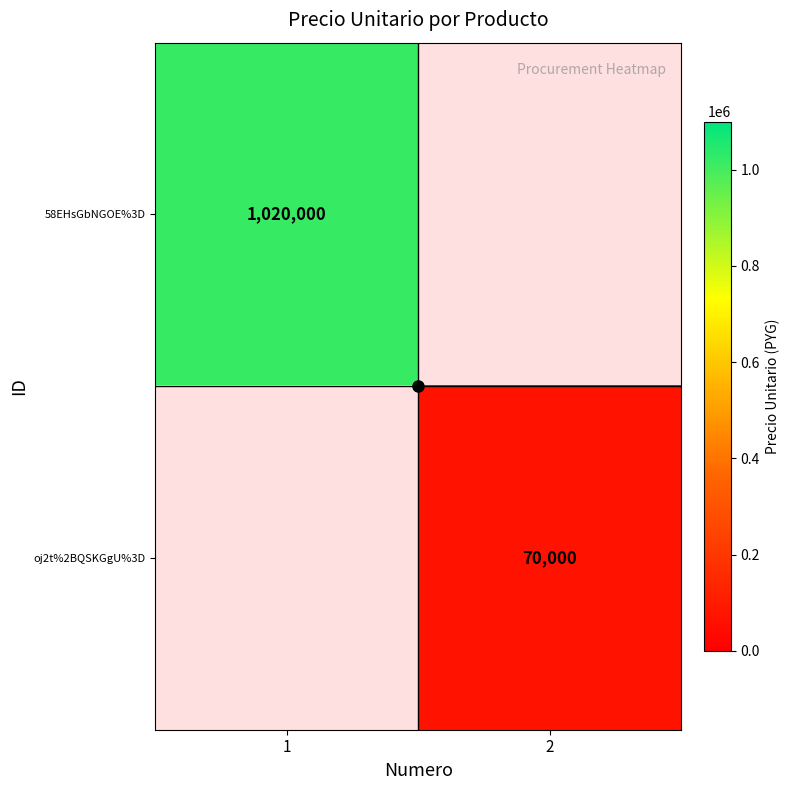

The 58EHsGbNGOE%3D series shows 652528.8 at 1. True or false?

False